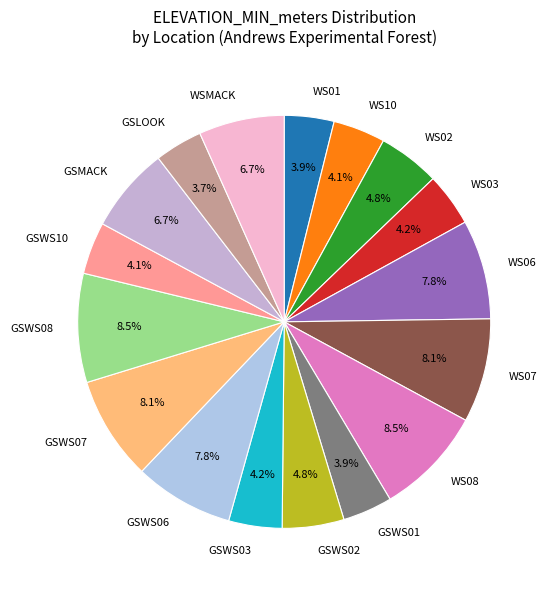

To the nearest percent, what is the difference between the largest and smallest slice percentages?

5%